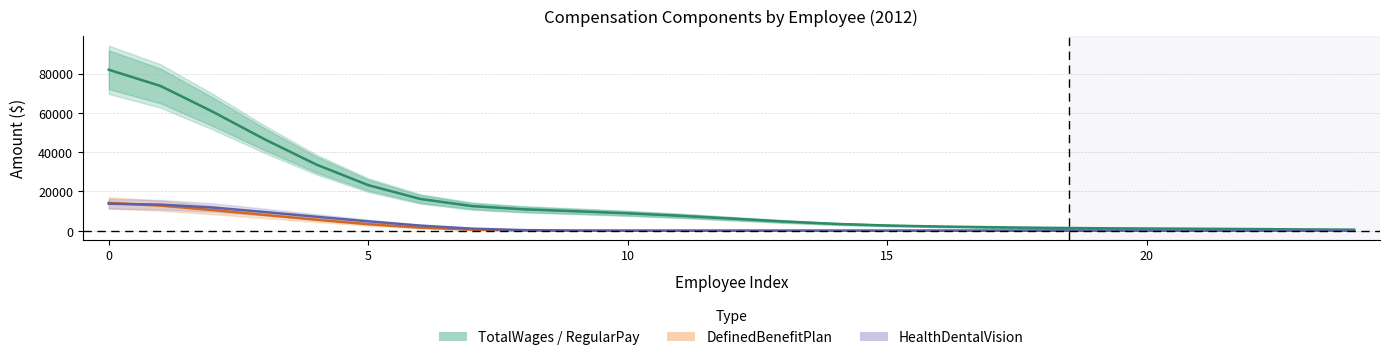

What is the difference between the maximum and minimum values in the HealthDentalVision series?

13728.8